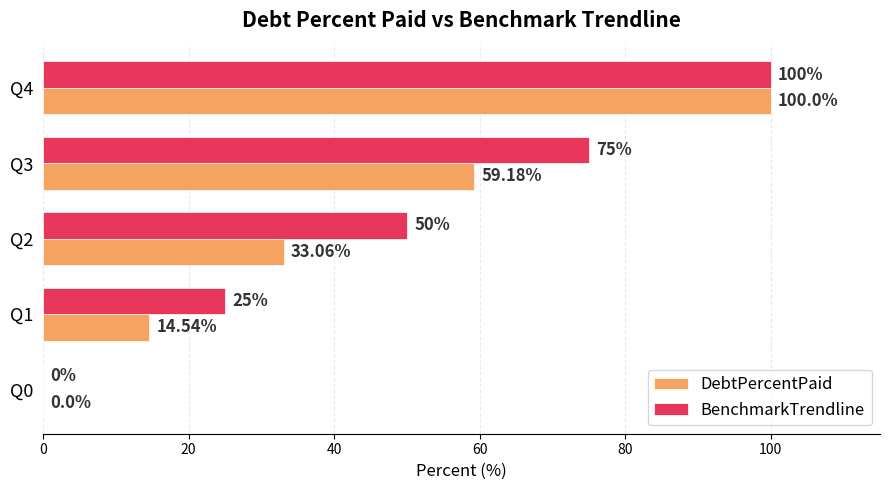

Which series has the largest total across all categories?

BenchmarkTrendline